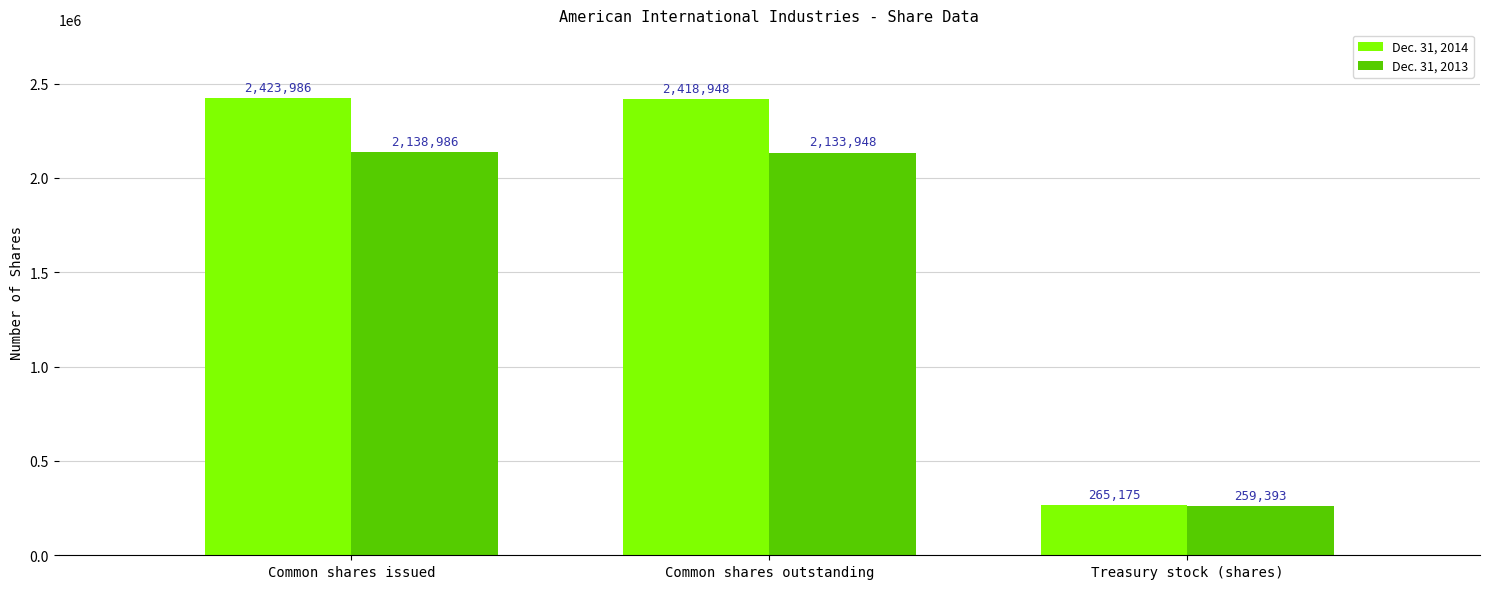

Which category has the lowest value across all series?

Treasury stock (shares)